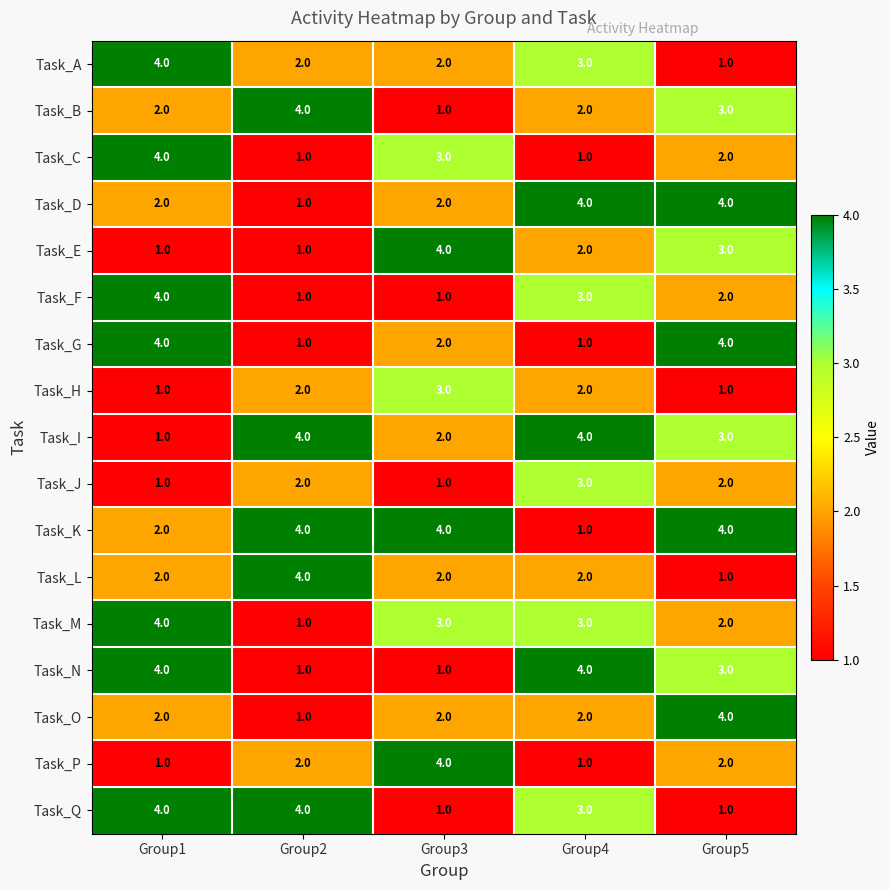

Is it true that Task_N equals 1 at Group3?

True